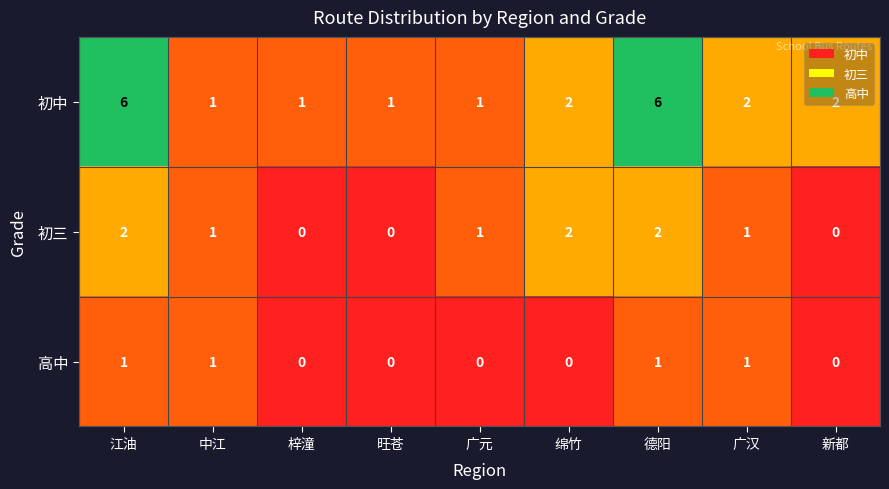

List the series in order of their overall mean, lowest first.

高中, 初三, 初中